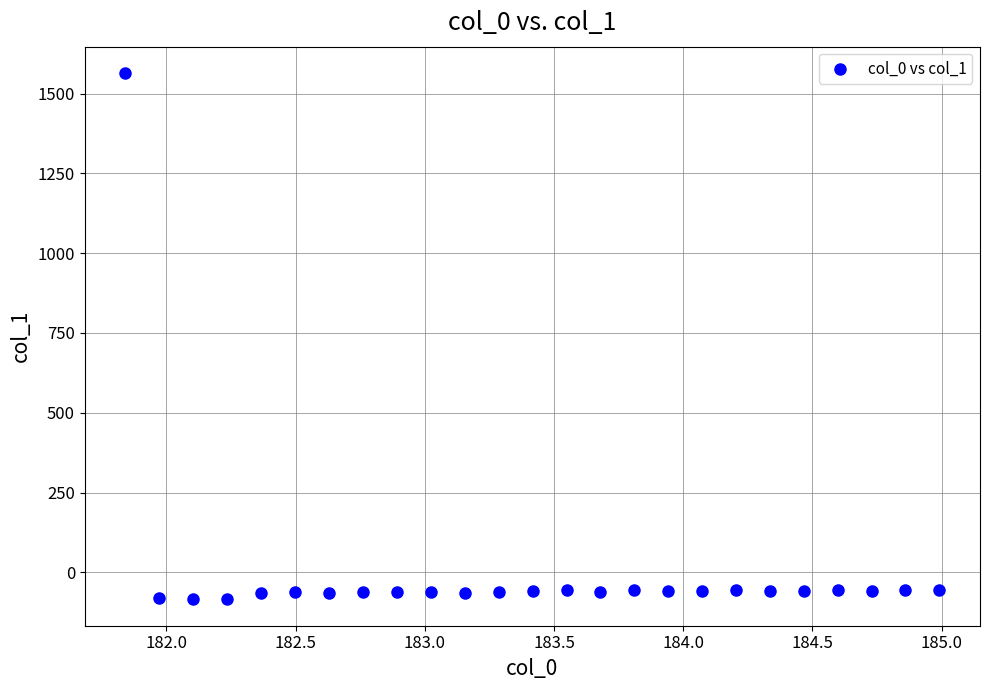

What is the range of Y values (max minus min)?

1648.7